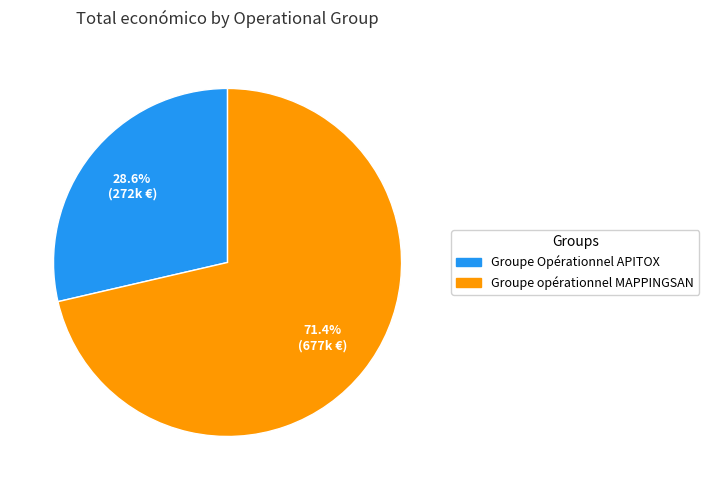

True or false: Groupe opérationnel MAPPINGSAN accounts for 71% of the total.

True